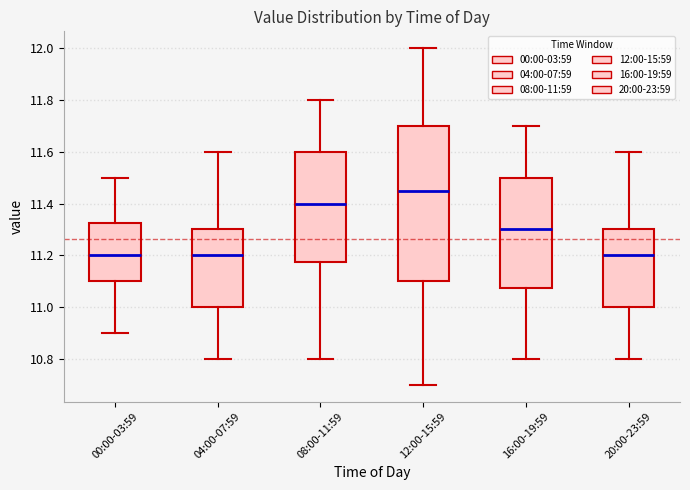

Reading left to right, read every box against the y-axis: the position of its median line, the range the box covers, and the ends of its whiskers. The values are not printed on the chart, so give them approximately, as read against the axis.

00:00-03:59: median 11.20, box 11.10 to 11.32, whiskers 10.90 to 11.50
04:00-07:59: median 11.20, box 11.00 to 11.30, whiskers 10.80 to 11.60
08:00-11:59: median 11.40, box 11.18 to 11.60, whiskers 10.80 to 11.80
12:00-15:59: median 11.46, box 11.10 to 11.70, whiskers 10.70 to 12.00
16:00-19:59: median 11.30, box 11.08 to 11.50, whiskers 10.80 to 11.70
20:00-23:59: median 11.20, box 11.00 to 11.30, whiskers 10.80 to 11.60